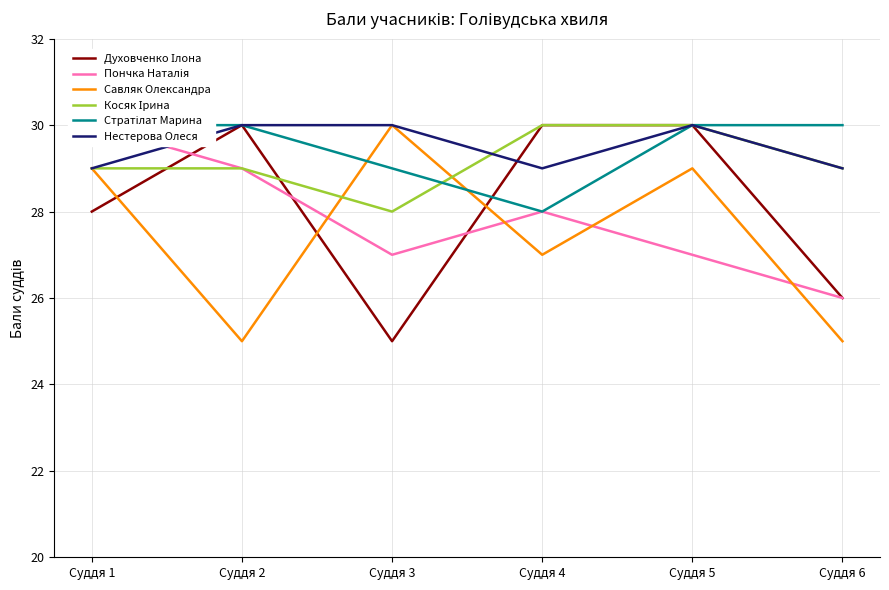

What is the smallest value displayed?

25